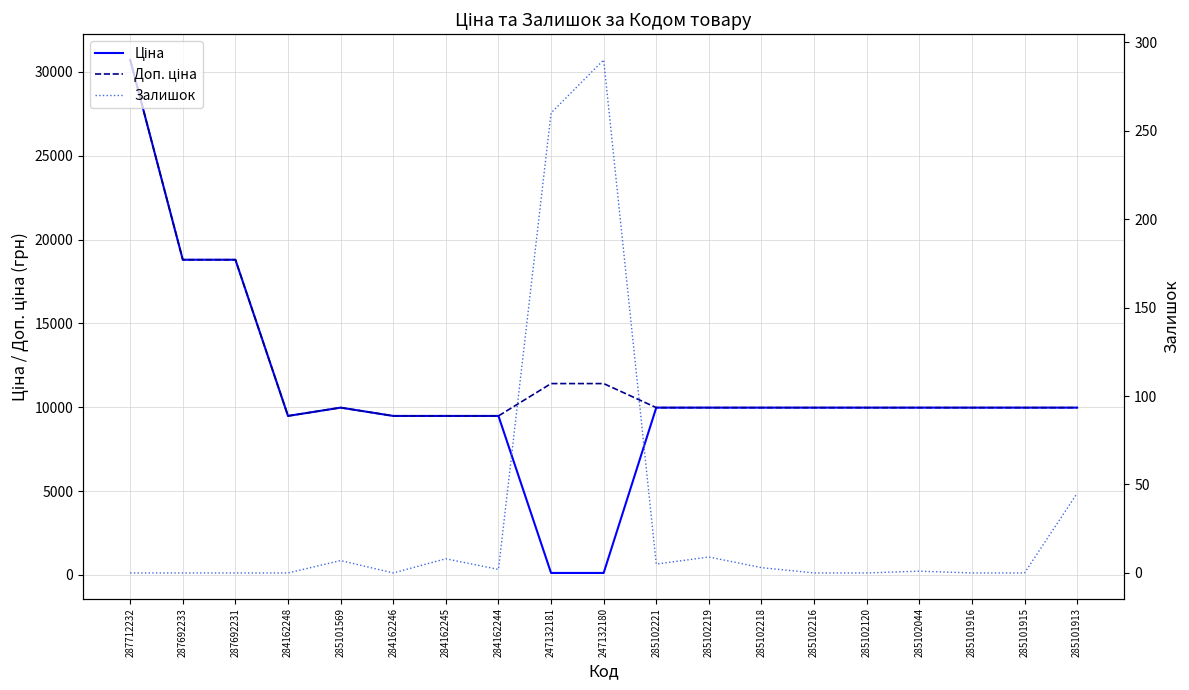

Reading left to right, what are all the values shown in this chart?

Ціна: 30717.1	18796.8	18796.8	9480.1	9975.0	9480.1	9480.1	9480.1	114.1	114.1	9975.0	9975.0	9975.0	9975.0	9975.0	9975.0	9975.0	9975.0	9975.0
Доп. ціна: 30717.1	18796.8	18796.8	9480.1	9975.0	9480.1	9480.1	9480.1	11410.0	11410.0	9975.0	9975.0	9975.0	9975.0	9975.0	9975.0	9975.0	9975.0	9975.0
Залишок: 0.0	0.0	0.0	0.0	7.0	0.0	8.0	2.0	260.0	290.0	5.0	9.0	3.0	0.0	0.0	1.0	0.0	0.0	45.0